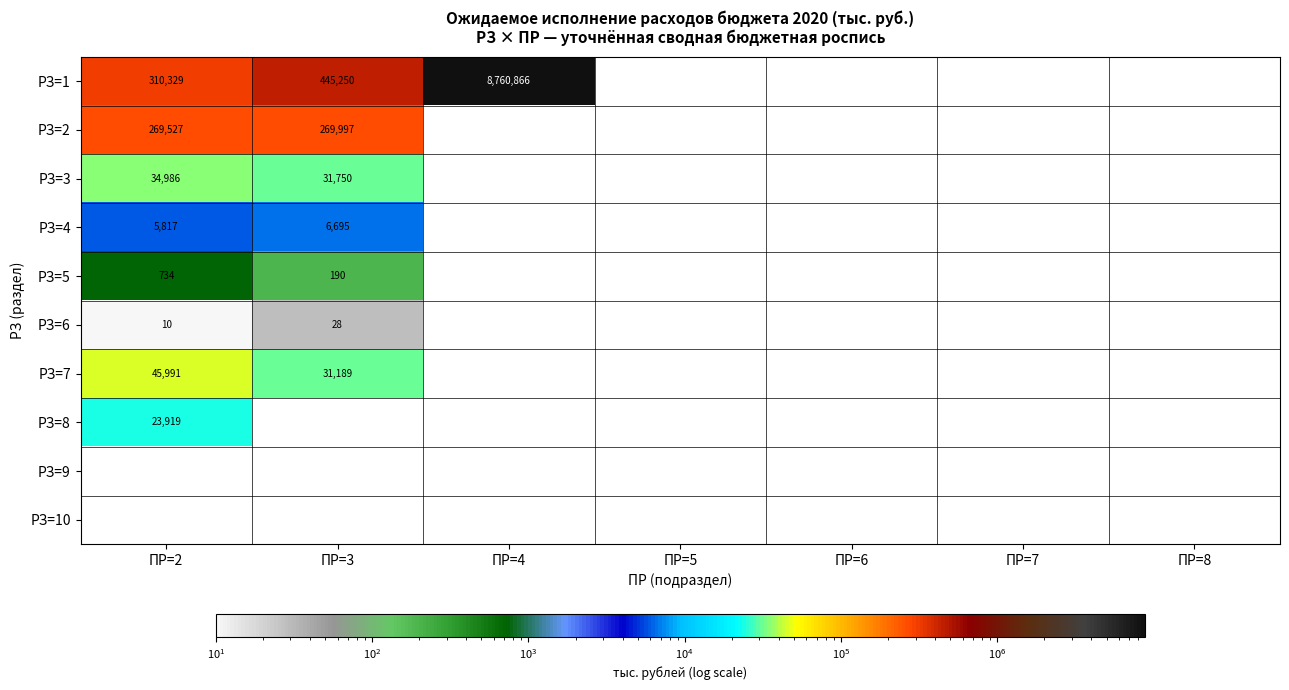

The value of РЗ=5 at ПР=3 is 190. True or false?

True